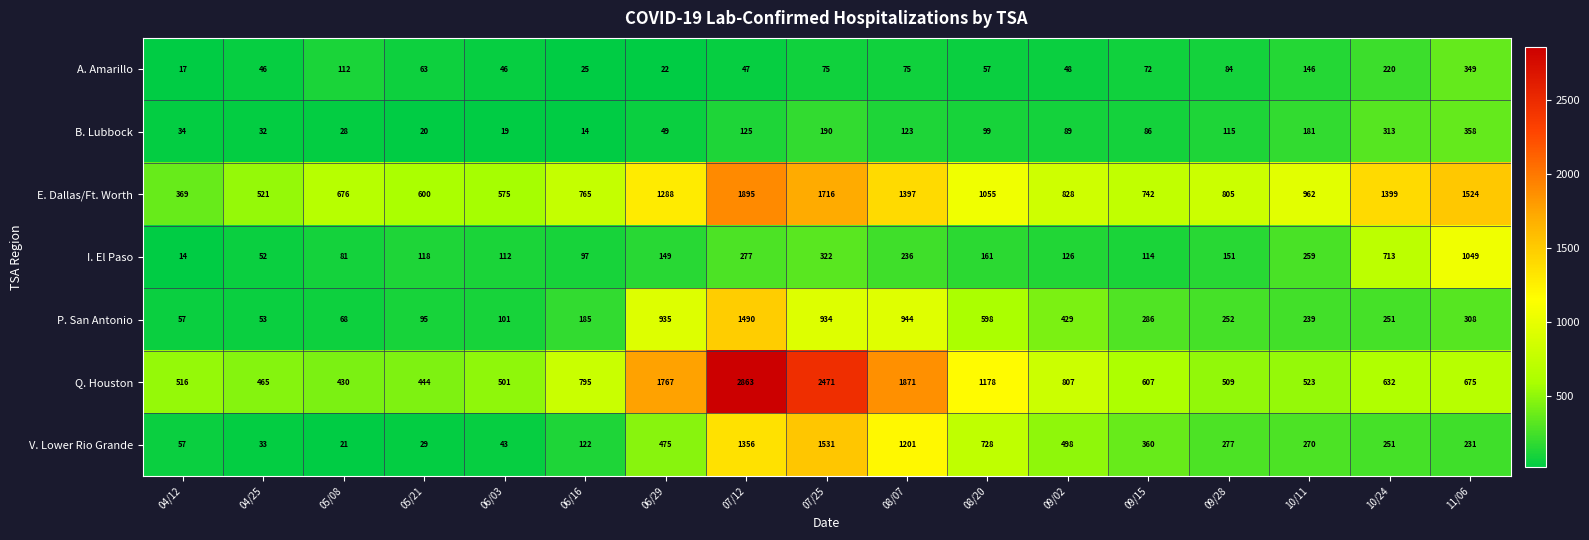

Is it true that B. Lubbock equals 123 at 08/07?

True